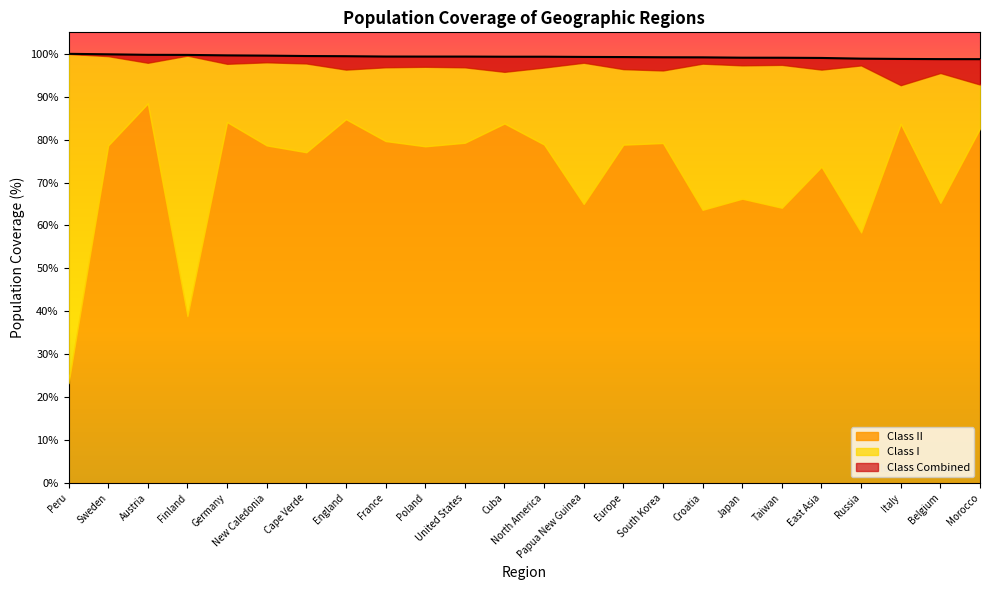

What is the greatest value displayed?

100.0